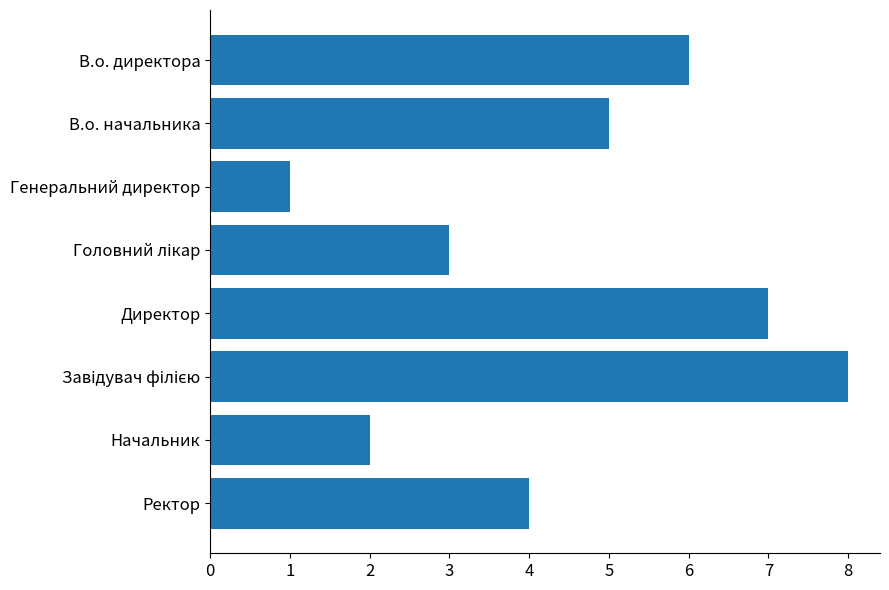

What value does the data have at В.о. начальника?

5